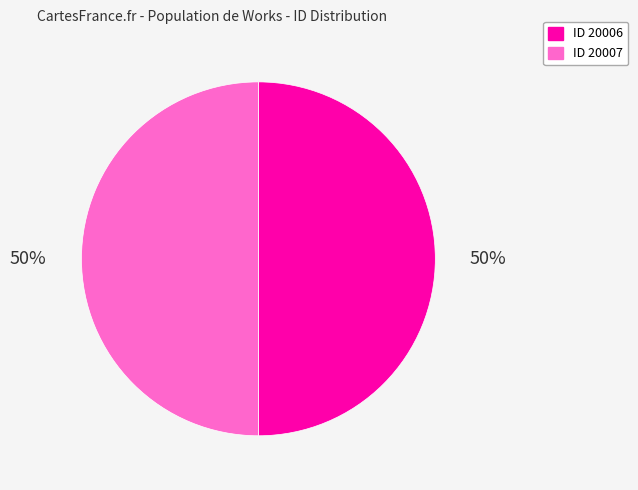

Is it true that ID 20006 is 50% of the pie?

True